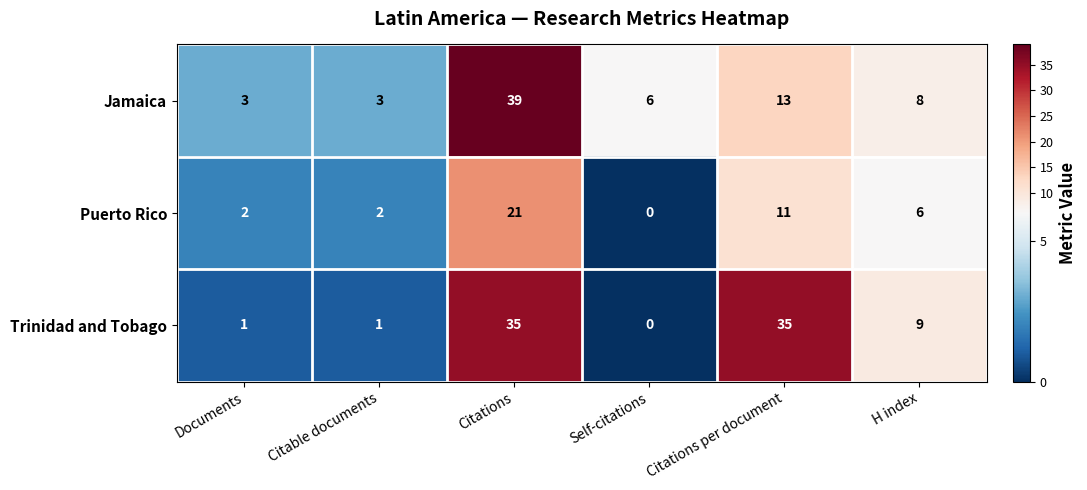

Reading right to left, extract all data points from this chart.

Jamaica: H index=8	Citations per document=13	Self-citations=6	Citations=39	Citable documents=3	Documents=3
Puerto Rico: H index=6	Citations per document=11	Self-citations=0	Citations=21	Citable documents=2	Documents=2
Trinidad and Tobago: H index=9	Citations per document=35	Self-citations=0	Citations=35	Citable documents=1	Documents=1